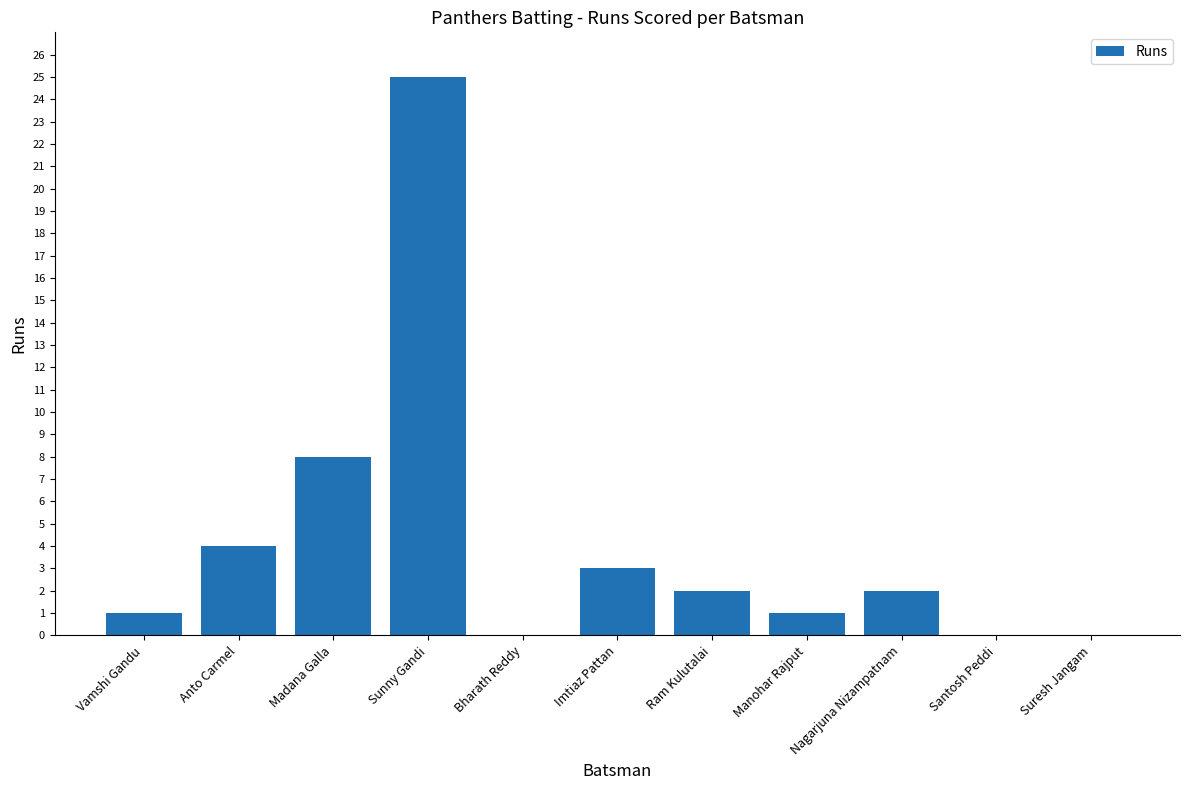

What is the change in value from Manohar Rajput to Santosh Peddi?

-1